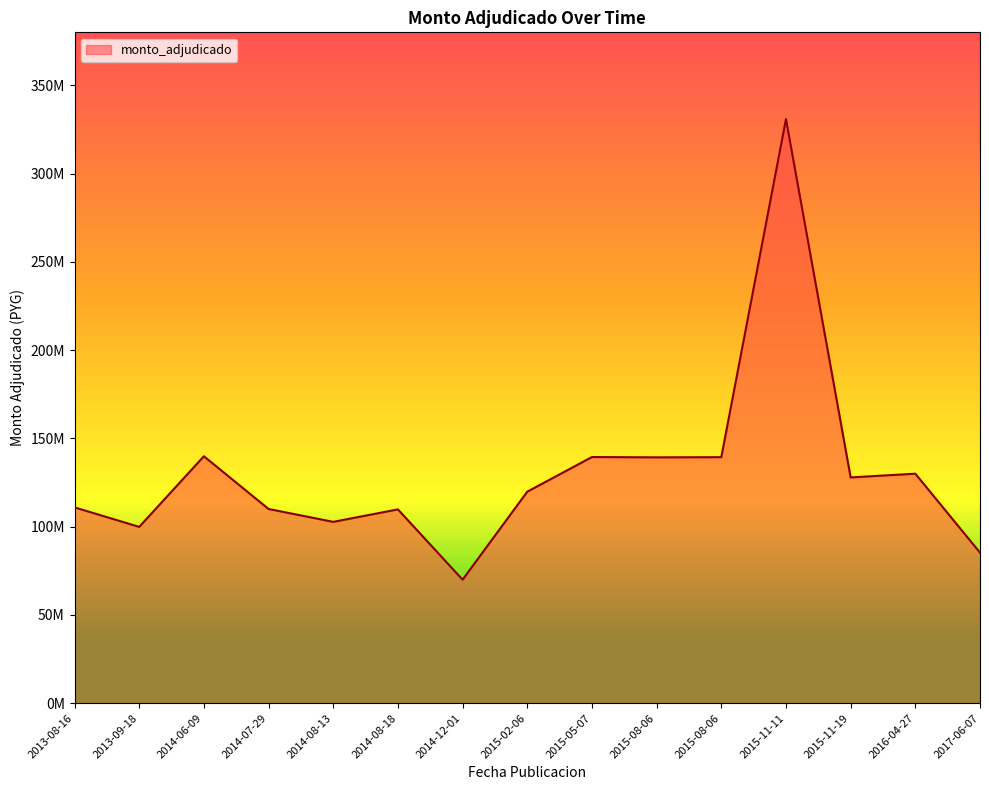

At which label does the data first exceed 119800000?

2014-06-09